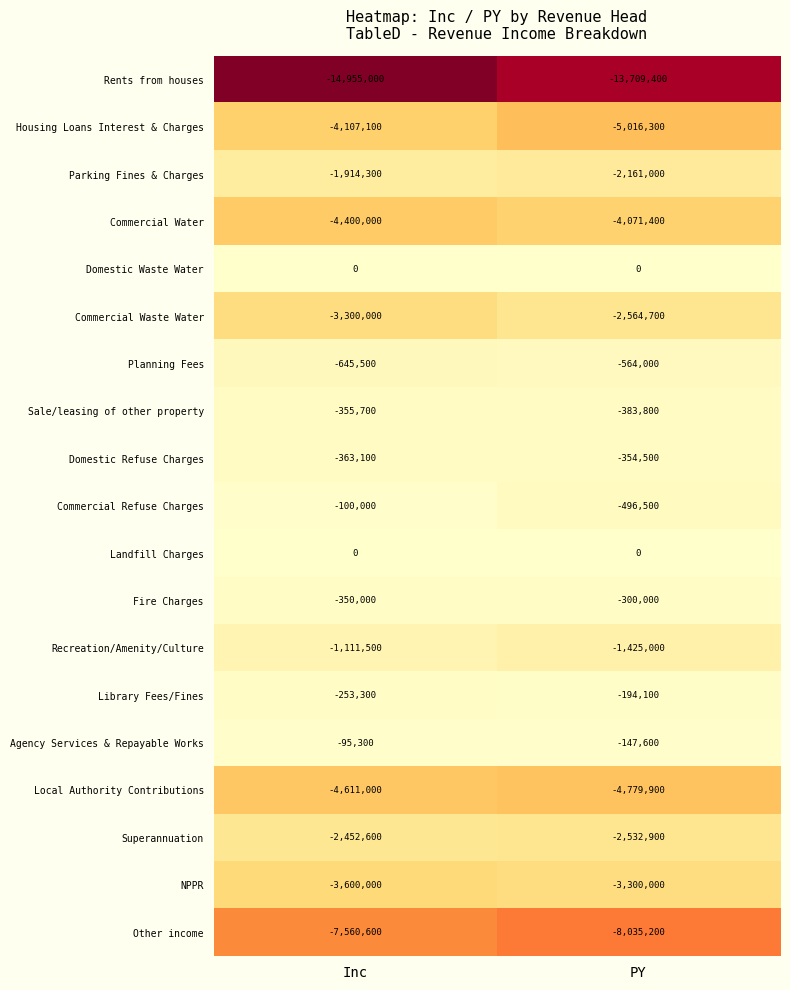

Is the value of Domestic Waste Water at PY greater than the value of Sale/leasing of other property at Inc?

Yes